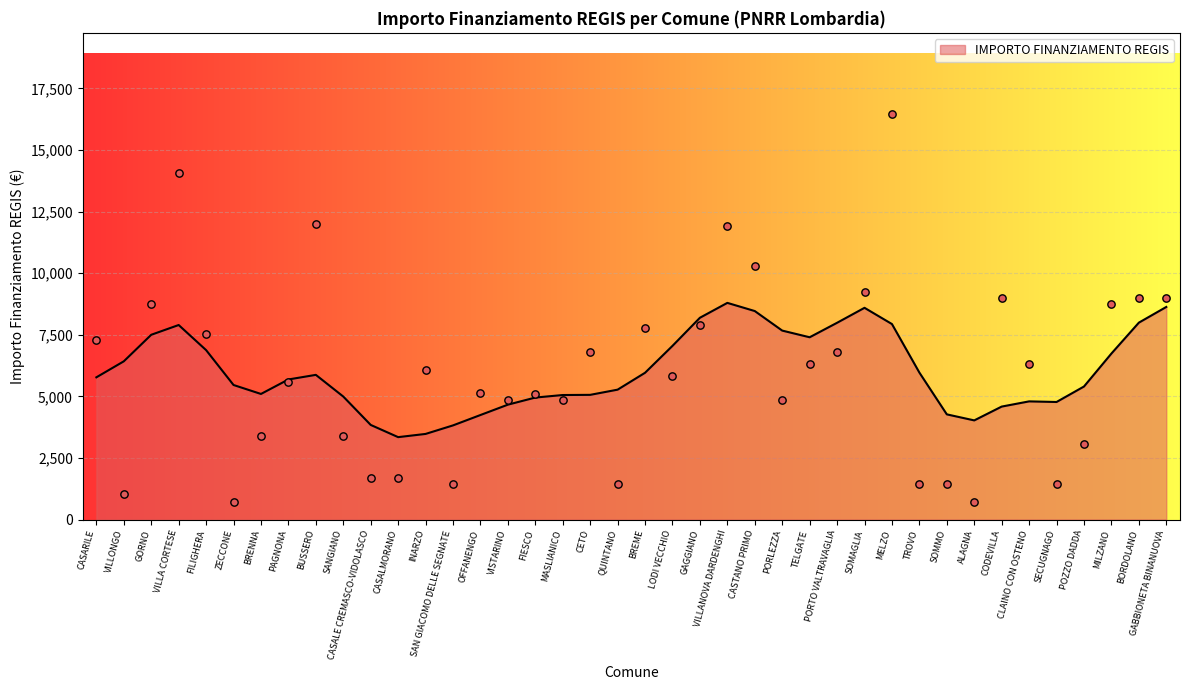

Approximately how many times larger is the value at VILLA CORTESE compared to MELZO?

0.9